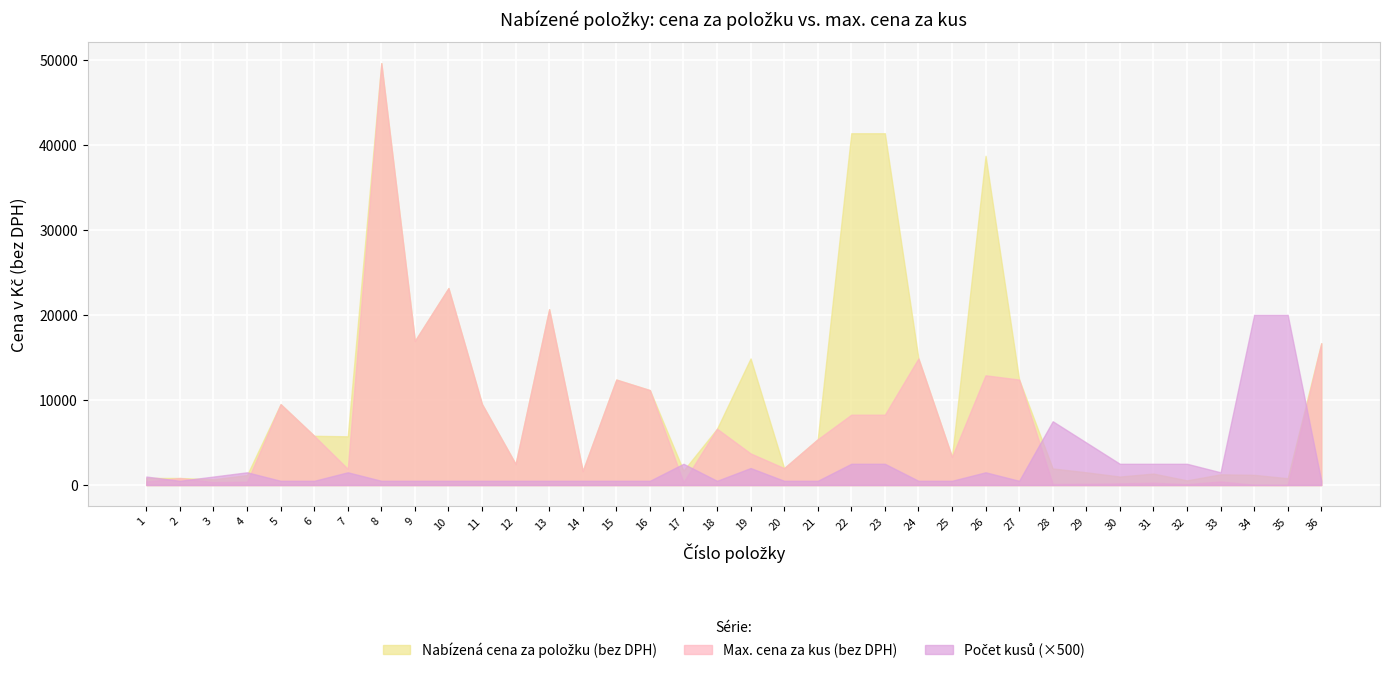

Rank the series by their average value, from lowest to highest.

Počet kusů, Max. cena za kus (bez DPH), Nabízená cena za položku (bez DPH)